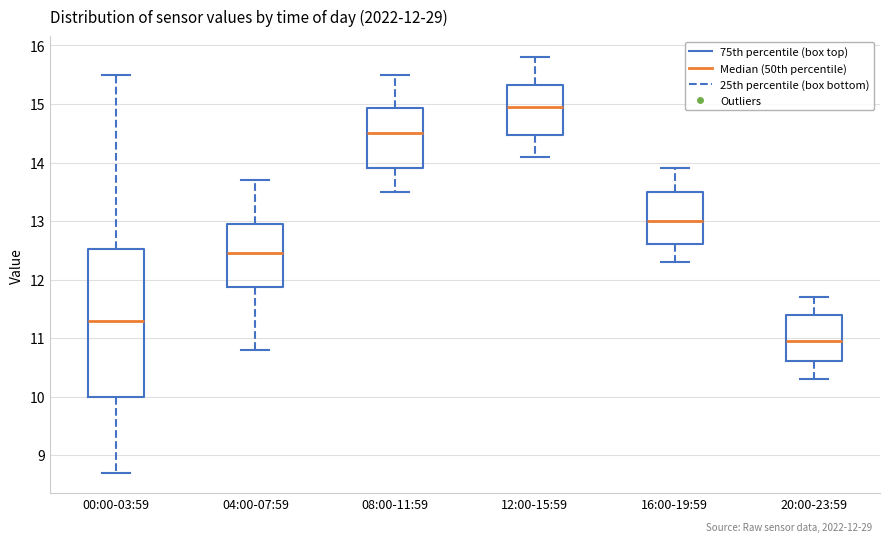

Which box's median line is the highest?

12:00-15:59